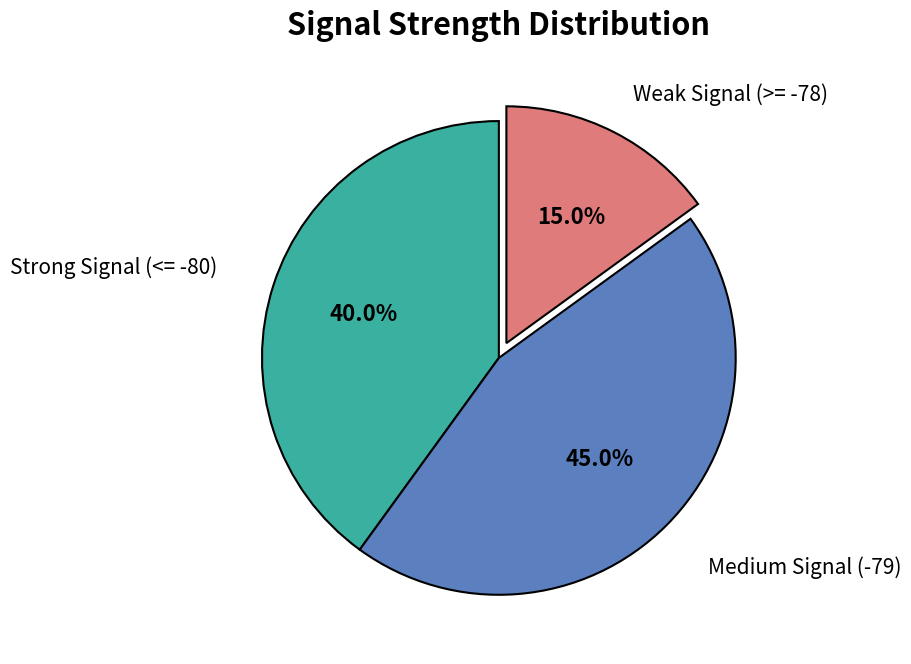

What percentage do Weak Signal (>= -78) and Medium Signal (-79) together represent?

60.0%